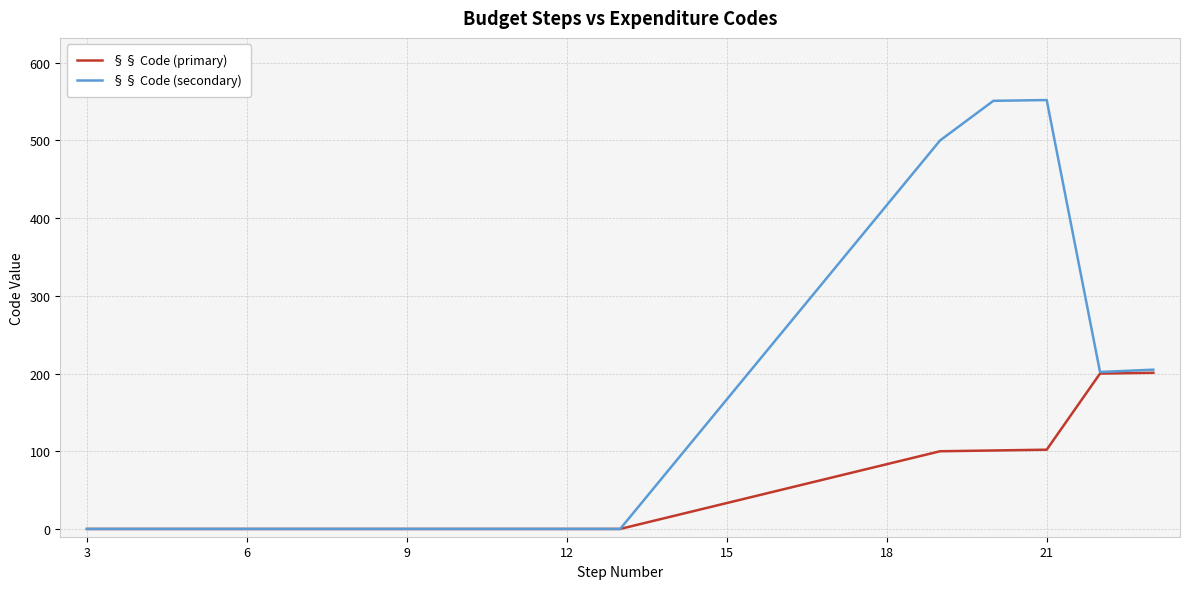

List the series in order of their overall mean, lowest first.

§§ Code (primary), §§ Code (secondary)